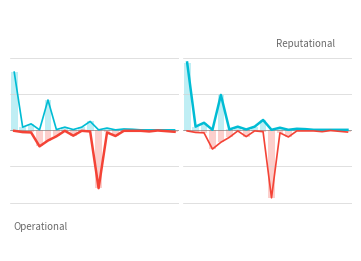

Rank the series by their maximum value, from lowest to highest.

Operational_line, Reputational_line